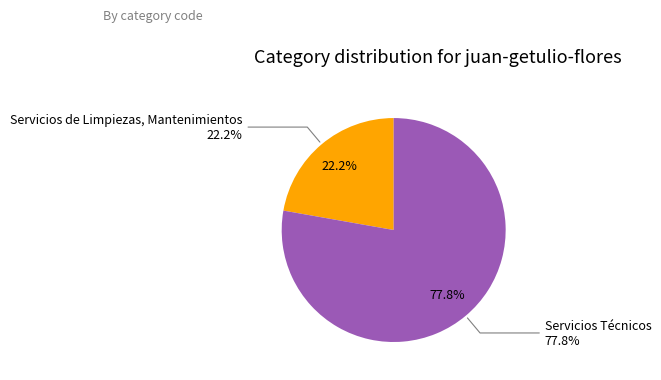

Which category has the smallest portion of the pie?

Servicios de Limpiezas, Mantenimientos